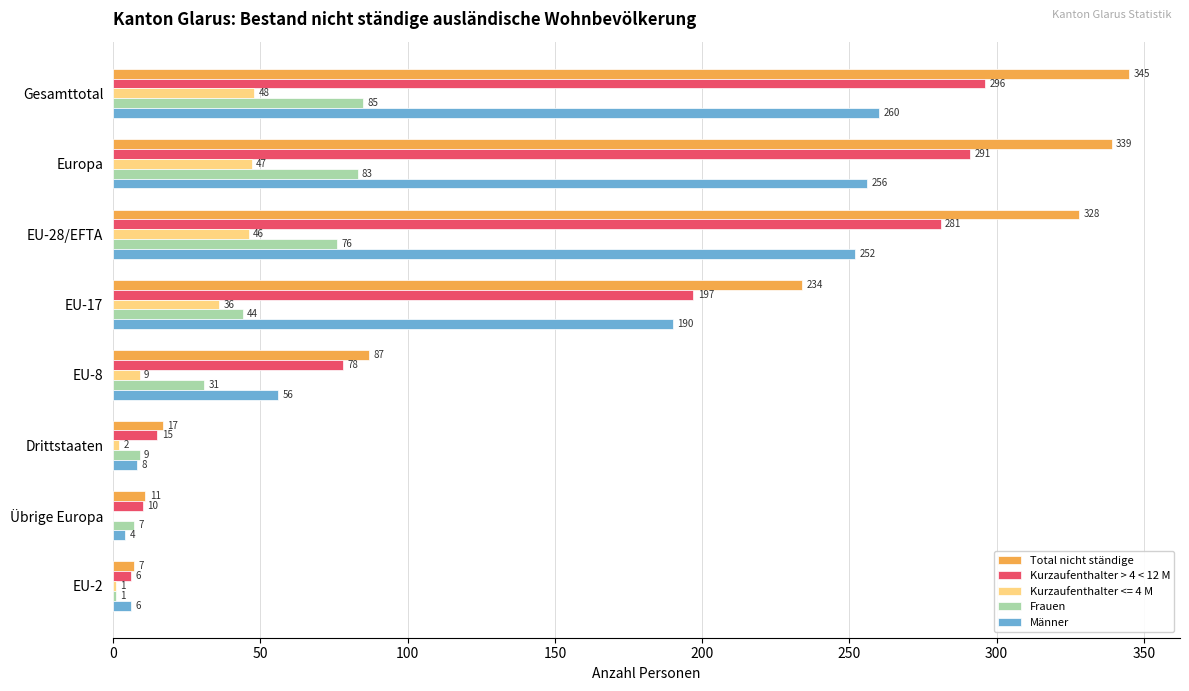

What is the sum of all Kurzaufenthalter > 4 < 12 M values?

1174